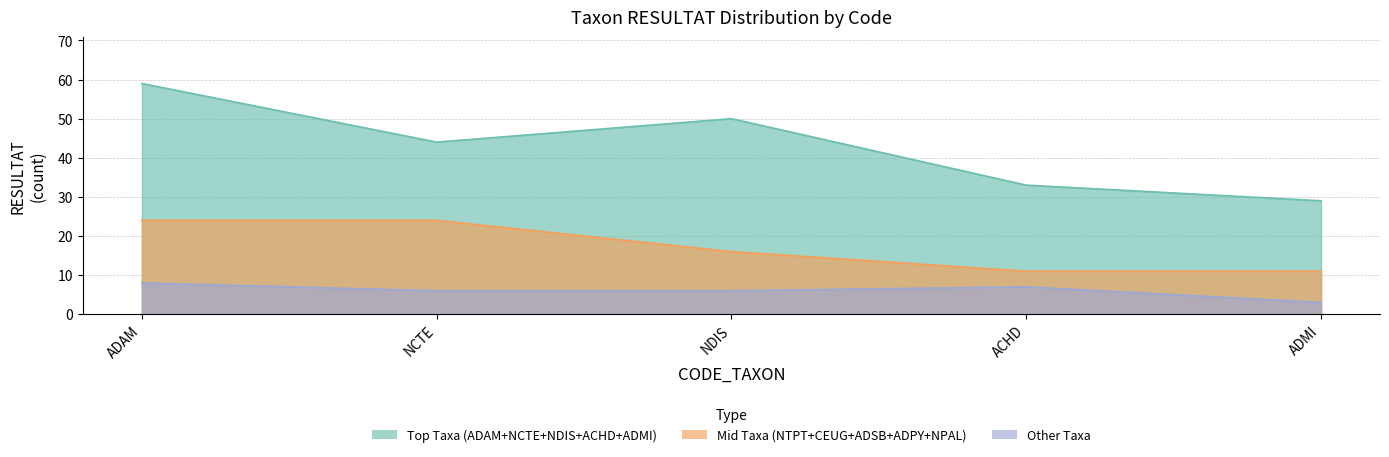

In Top Taxa (ADAM+NCTE+NDIS+ACHD+ADMI), how many points are higher than both neighbors (excluding endpoints)?

1